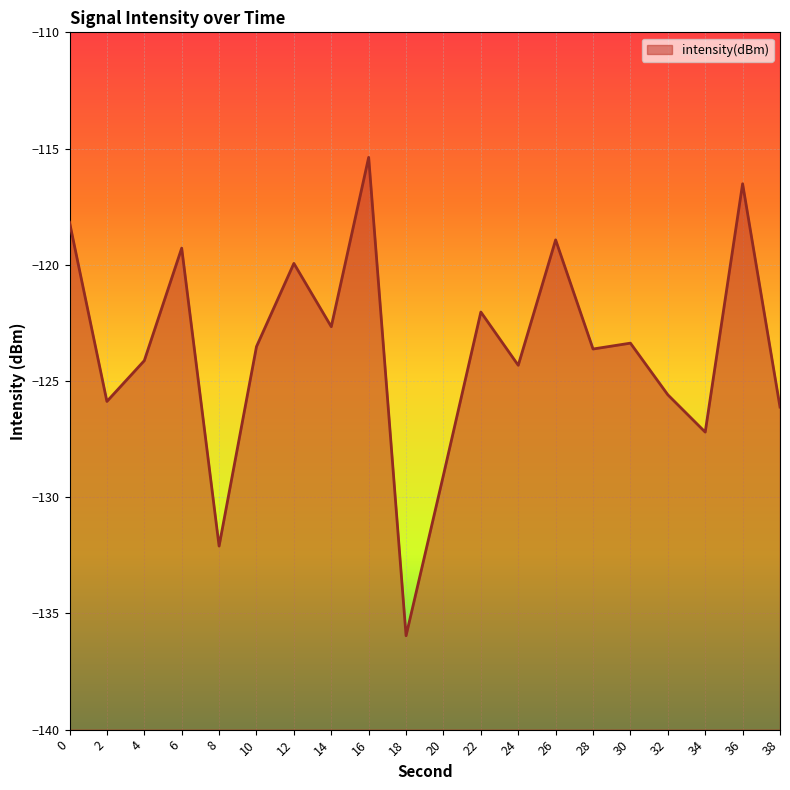

What is the difference between the values at 32 and 20?

3.5